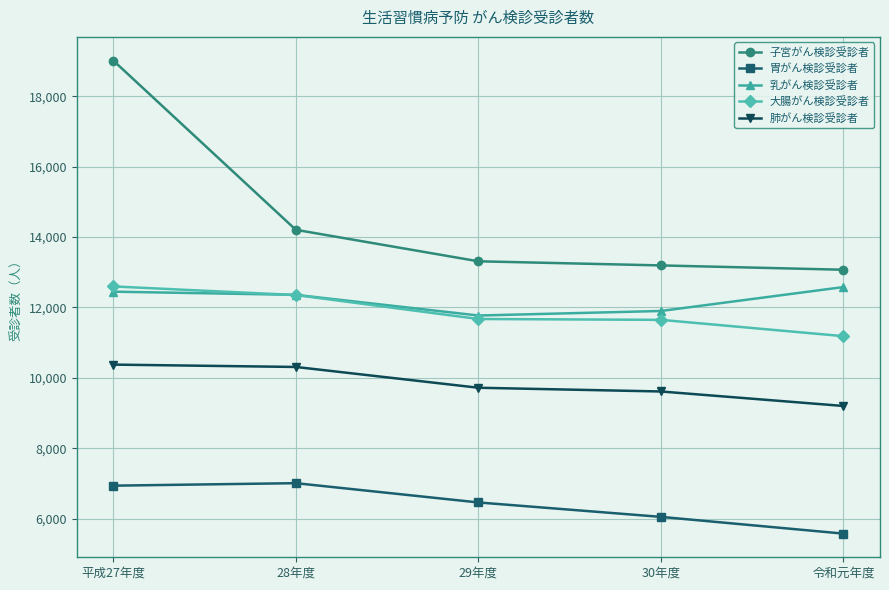

True or false: 胃がん検診受診者 and 肺がん検診受診者 cross at least once.

False